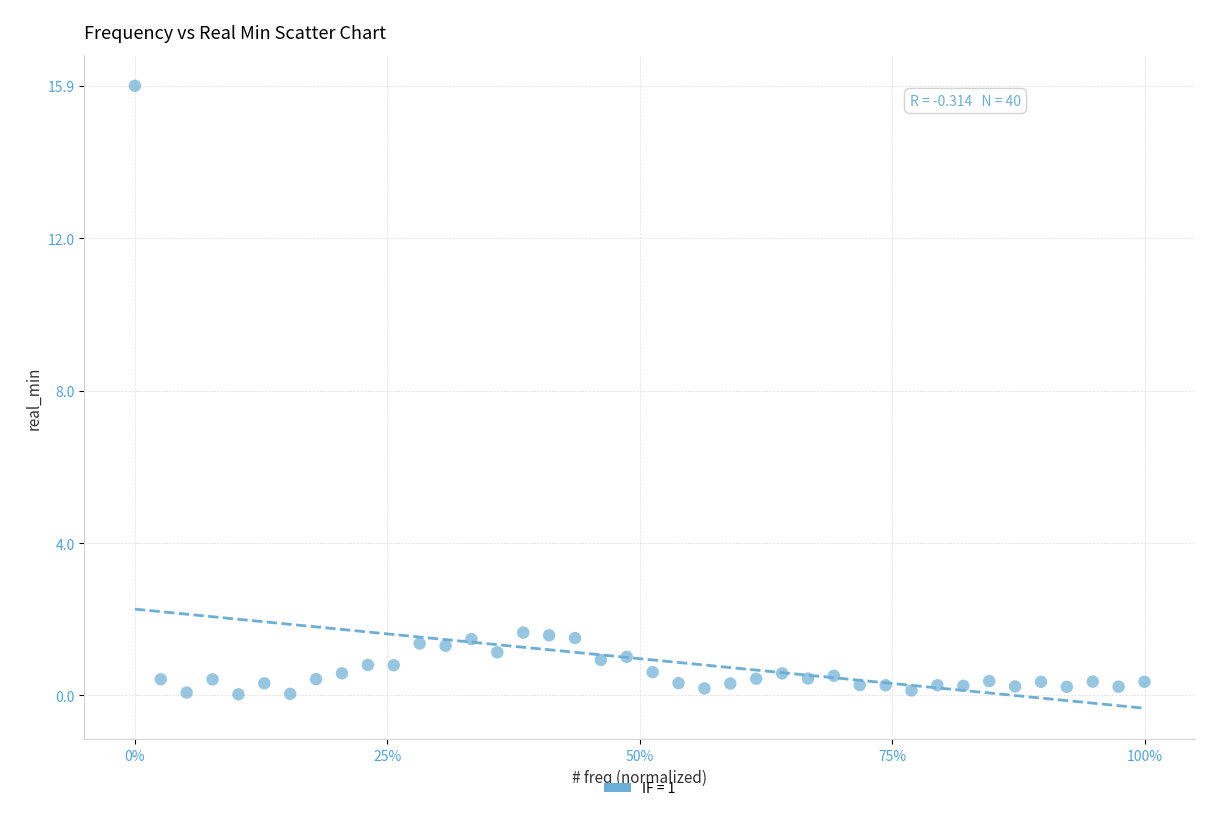

What is the range of X values (max minus min)?

1.0